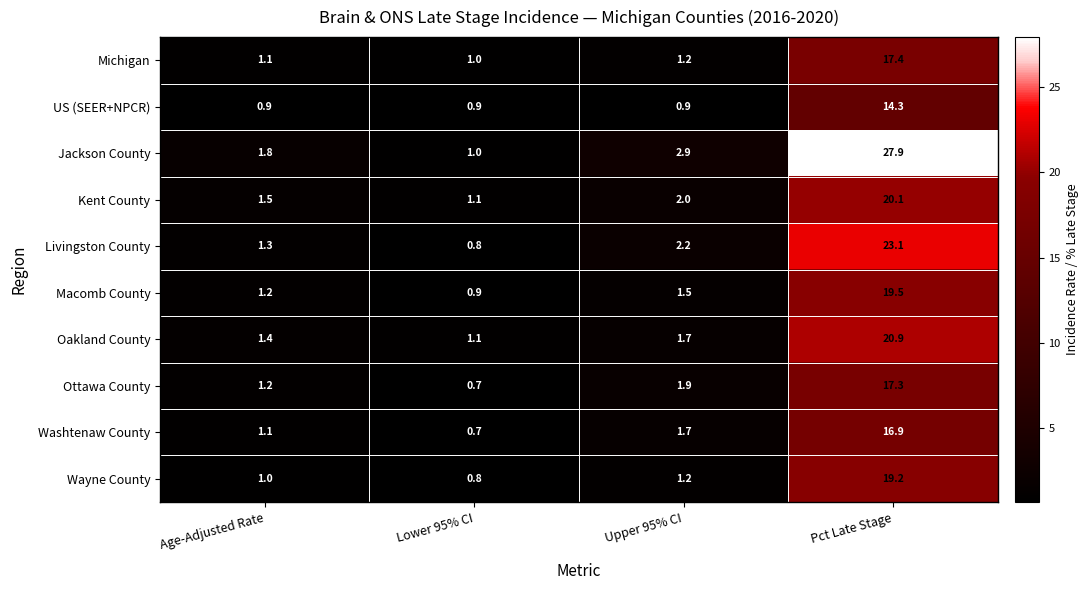

What is the difference between the highest and lowest values at Lower 95% CI?

0.4